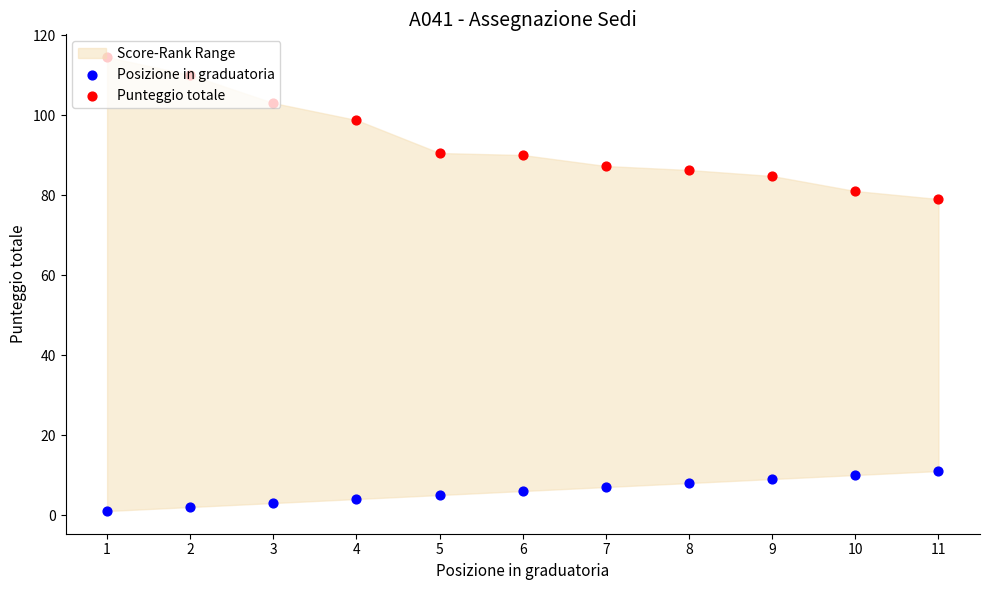

Is the value of Posizione in graduatoria at 7 greater than the value of Punteggio totale at 3?

No